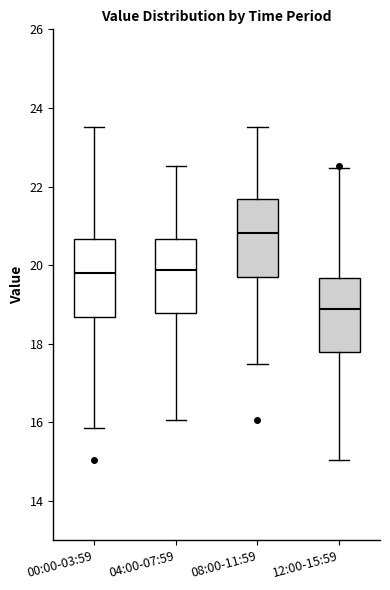

Reading left to right, transcribe this box plot: for each box, give where its median line is, the range the box spans, and where its two whiskers end, as read against the y-axis. The values are not printed on the chart, so give them approximately, as read against the axis.

00:00-03:59: median 19.8, box 18.6 to 20.6, whiskers 15.8 to 23.6
04:00-07:59: median 19.8, box 18.8 to 20.6, whiskers 16.0 to 22.6
08:00-11:59: median 20.8, box 19.6 to 21.6, whiskers 17.4 to 23.6
12:00-15:59: median 18.8, box 17.8 to 19.6, whiskers 15.0 to 22.4